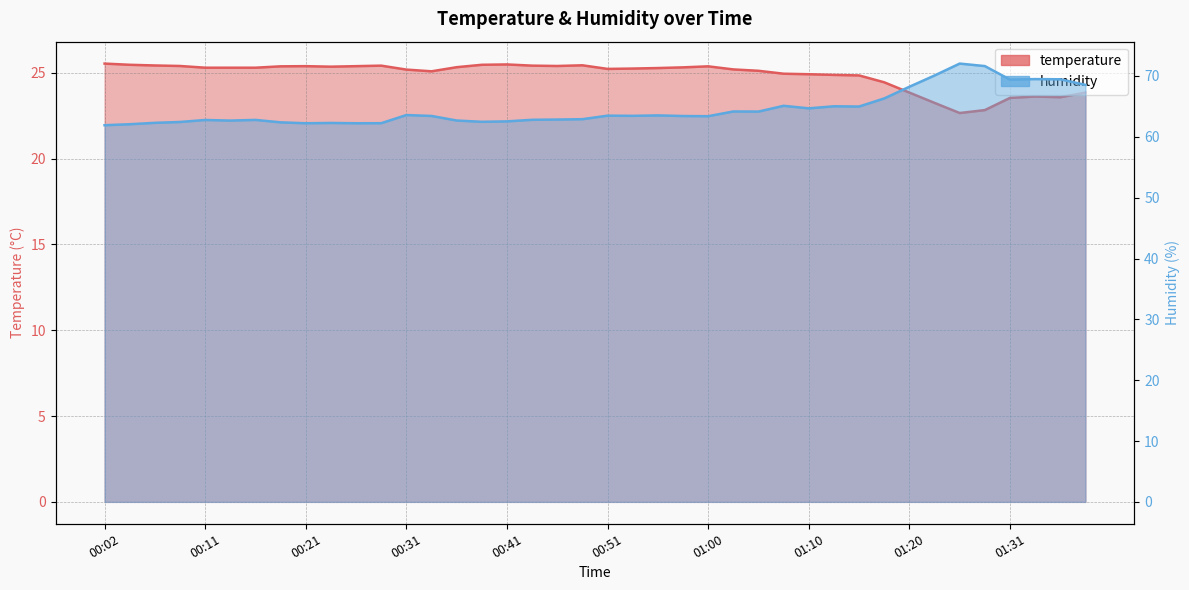

Reading left to right, list all the values displayed in this chart.

temperature: 25.5	25.5	25.4	25.4	25.3	25.3	25.3	25.4	25.4	25.4	25.4	25.4	25.2	25.1	25.3	25.5	25.5	25.4	25.4	25.4	25.2	25.2	25.3	25.3	25.4	25.2	25.1	24.9	24.9	24.9	24.8	24.4	23.8	23.2	22.6	22.8	23.5	23.6	23.6	23.8
humidity: 61.9	62.1	62.3	62.4	62.8	62.7	62.8	62.4	62.2	62.3	62.2	62.2	63.6	63.4	62.7	62.5	62.5	62.8	62.8	62.9	63.5	63.5	63.5	63.4	63.4	64.2	64.2	65.1	64.7	65.0	65.0	66.3	68.2	70.1	72.0	71.6	69.4	69.5	69.5	68.5